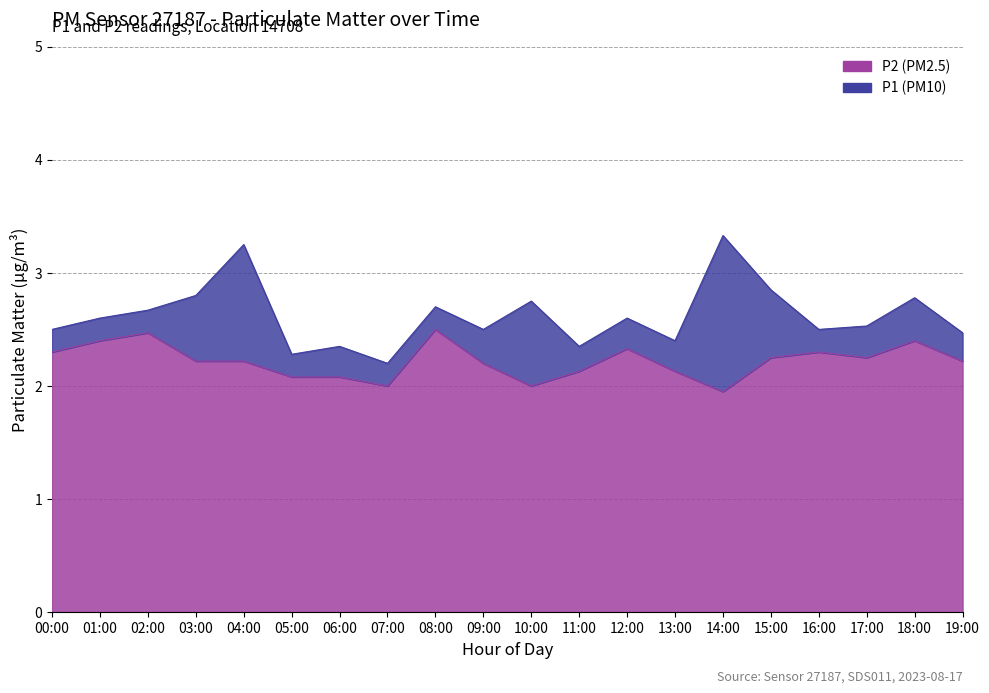

At 19:00, list the series in order from largest to smallest.

P1, P2